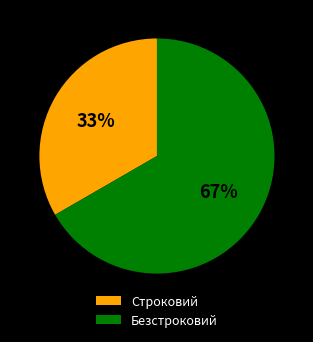

Do Строковий and Безстроковий together represent more than half of the pie?

Yes